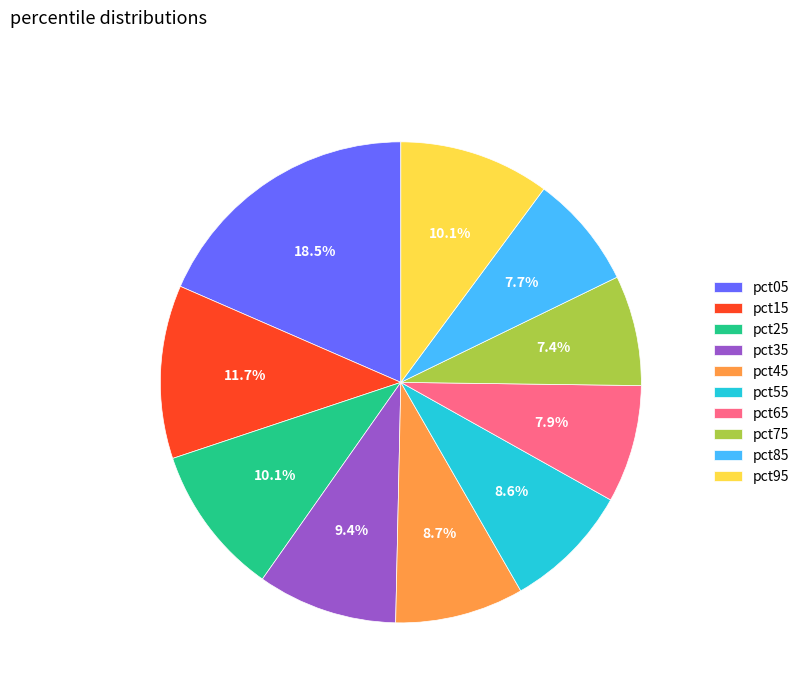

Combined, what portion of the pie is pct75 and pct55?

16.0%